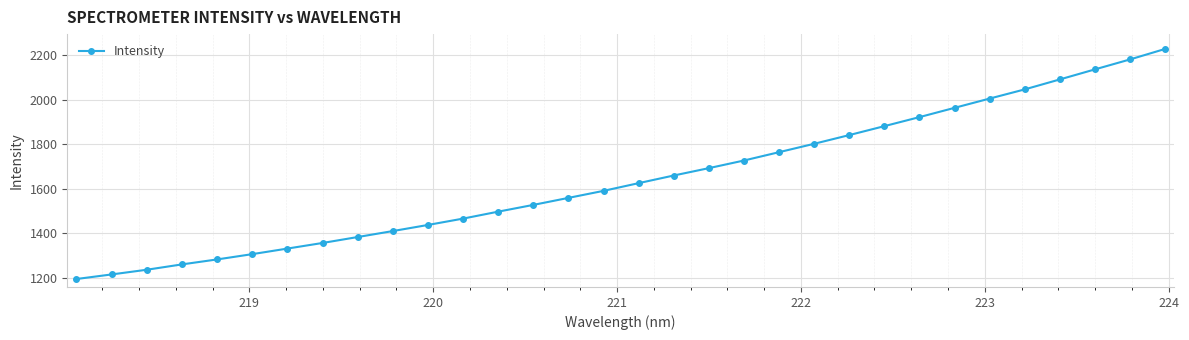

True or false: there are more than 2 points higher than both neighbors.

False